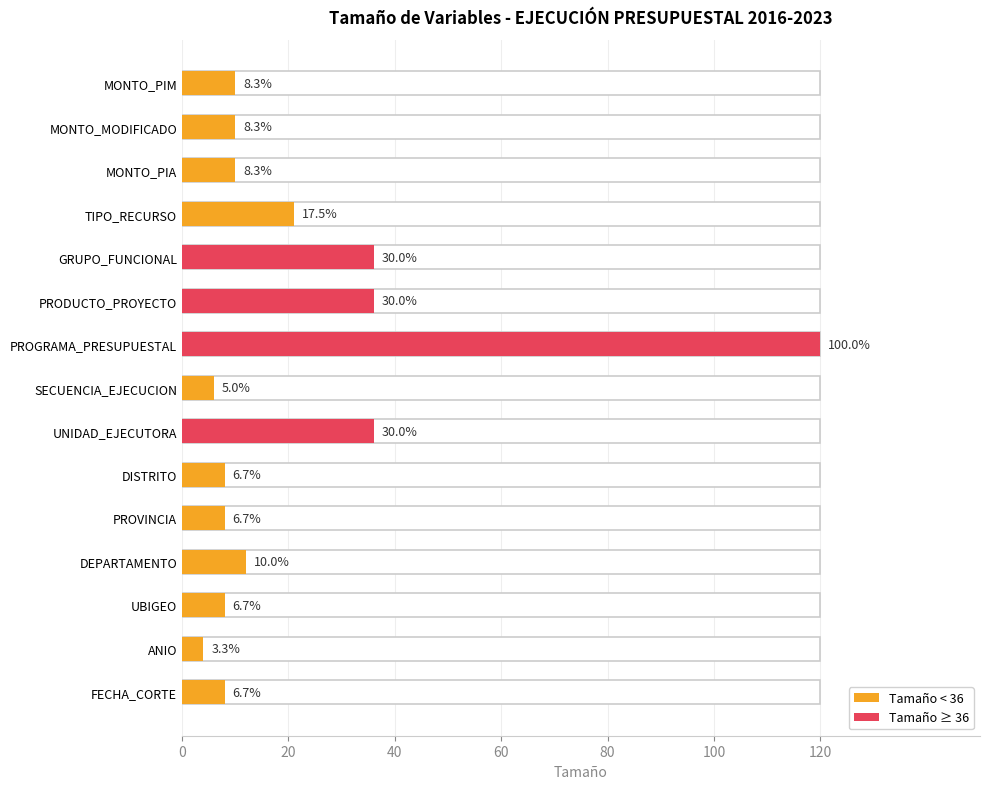

What is the sum of all values?

333